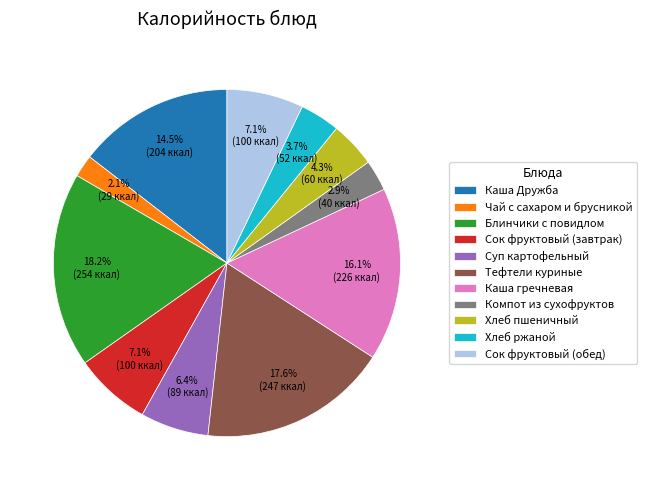

Does any single category account for the majority?

No